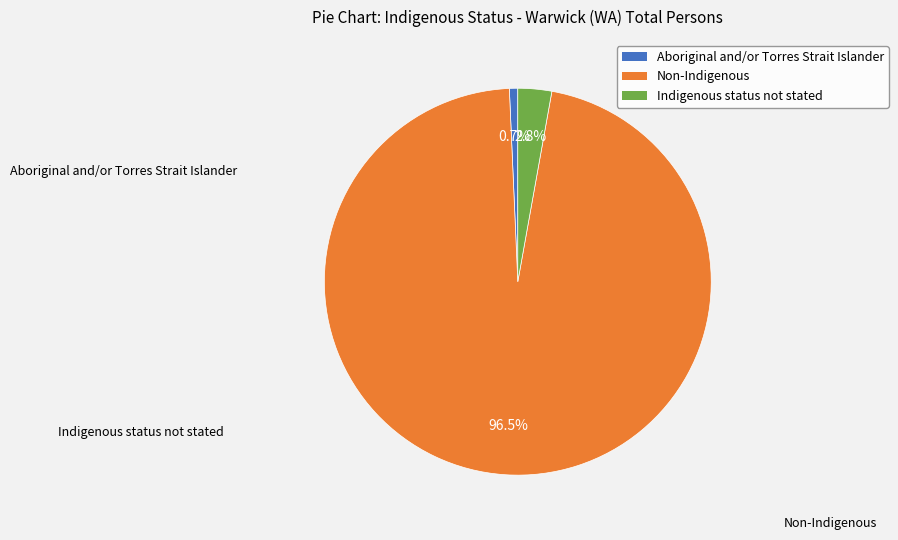

What is the majority slice?

Non-Indigenous